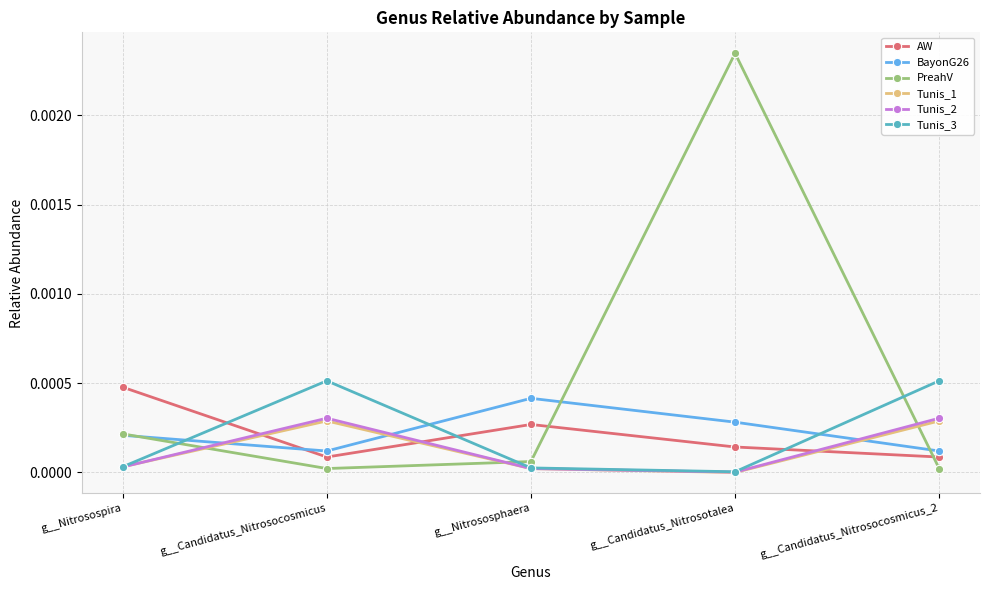

At which category is the sum across all series the highest?

g__Candidatus_Nitrosotalea